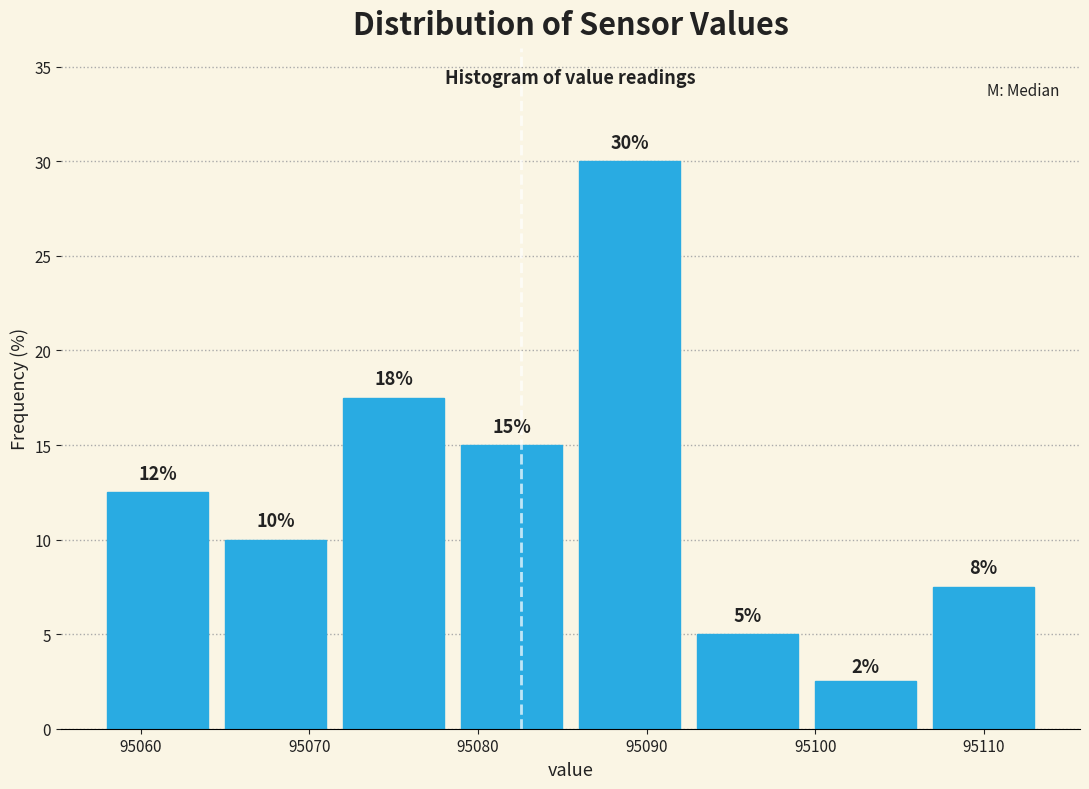

Which range on the x-axis has the tallest bar?

95085 to 95092